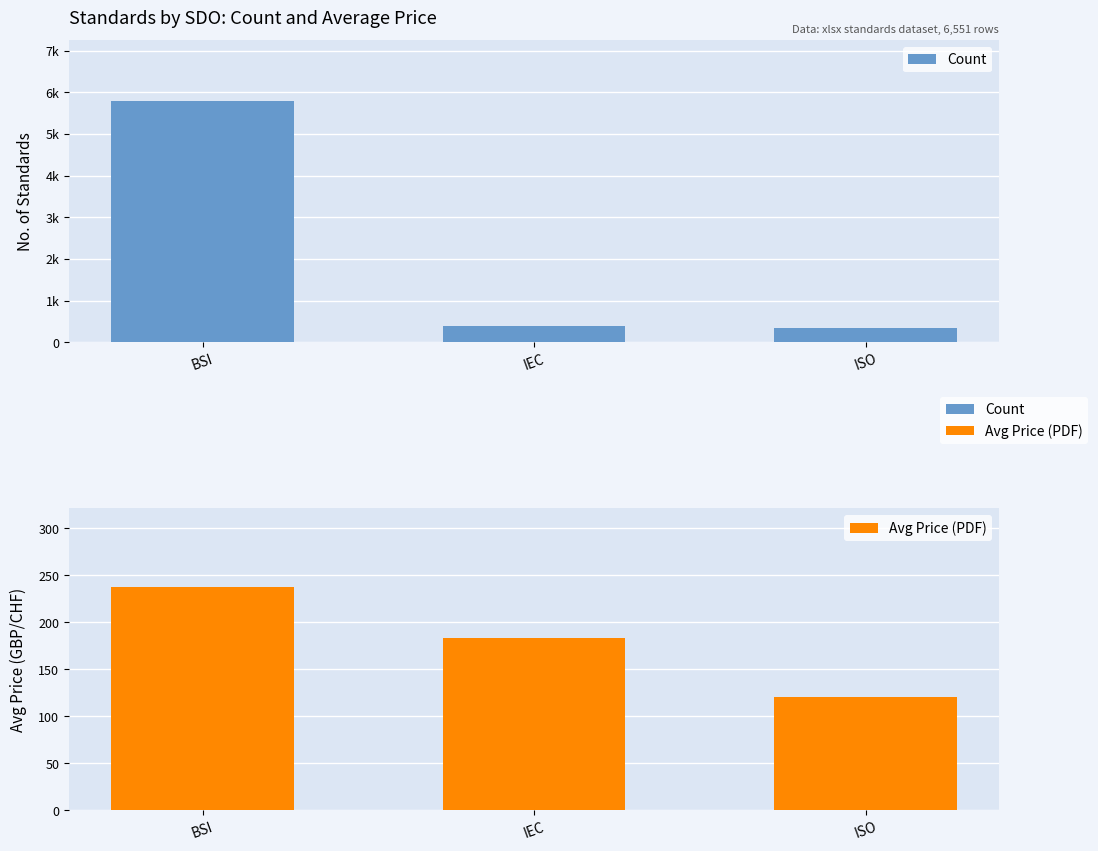

The value of Count at ISO is 351.0. True or false?

True